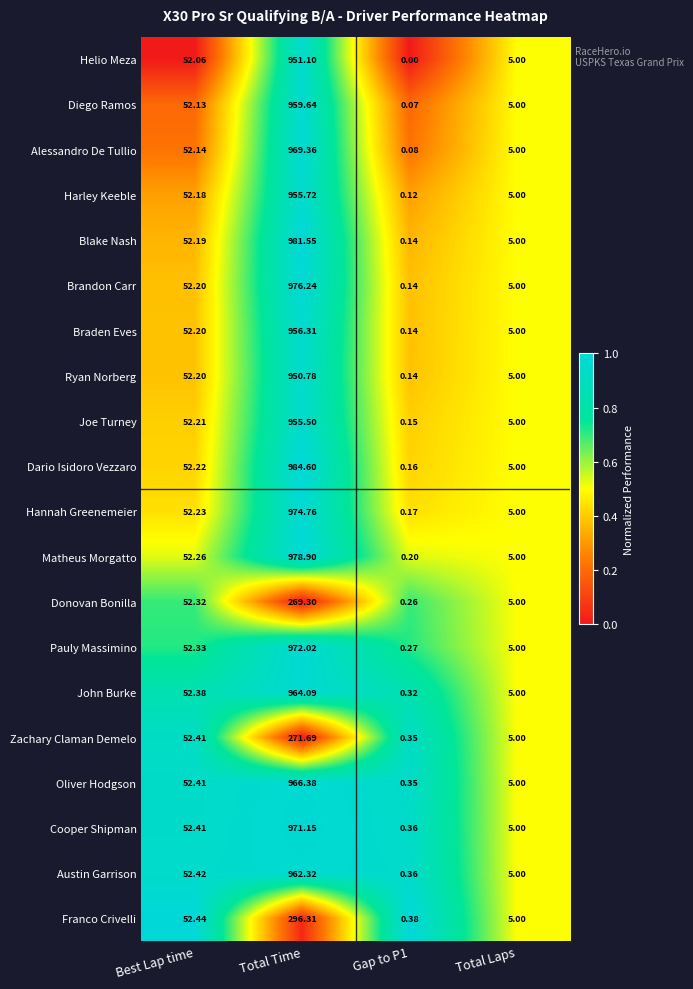

What is the maximum value shown in the chart?

984.6